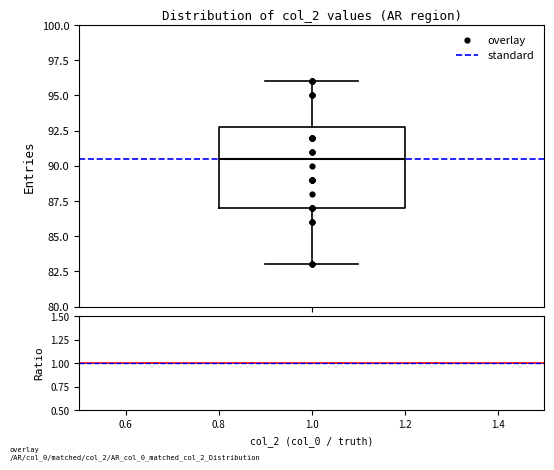

Transcribe this box plot: give where the median line is, the range the box spans, and where the two whiskers end, as read against the y-axis. The values are not printed on the chart, so give them approximately, as read against the axis.

median 90.5, box 87.0 to 93.0, whiskers 83.0 to 96.0